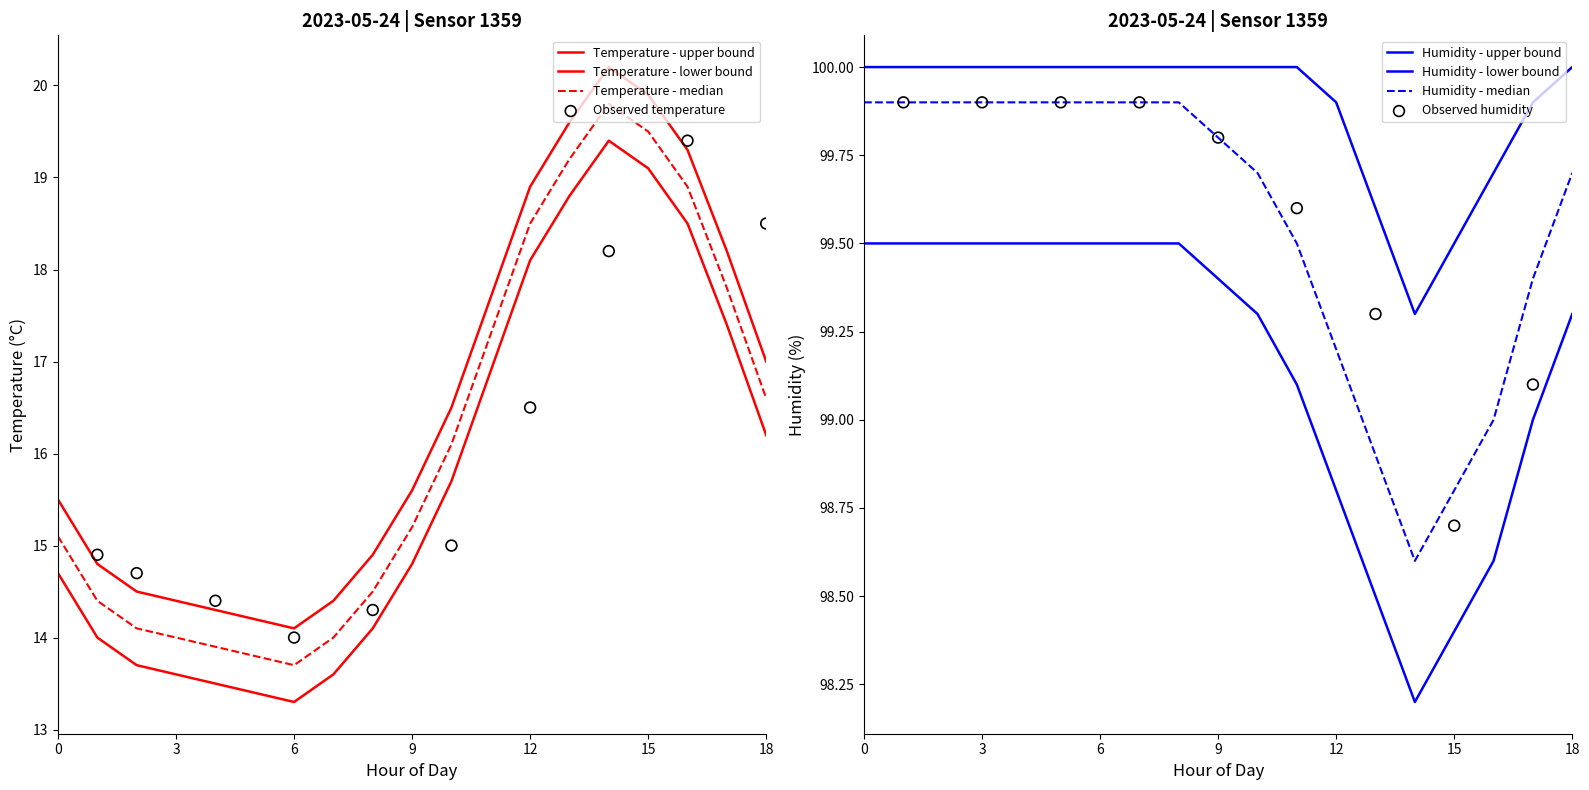

At how many categories does at least one series exceed 84?

19